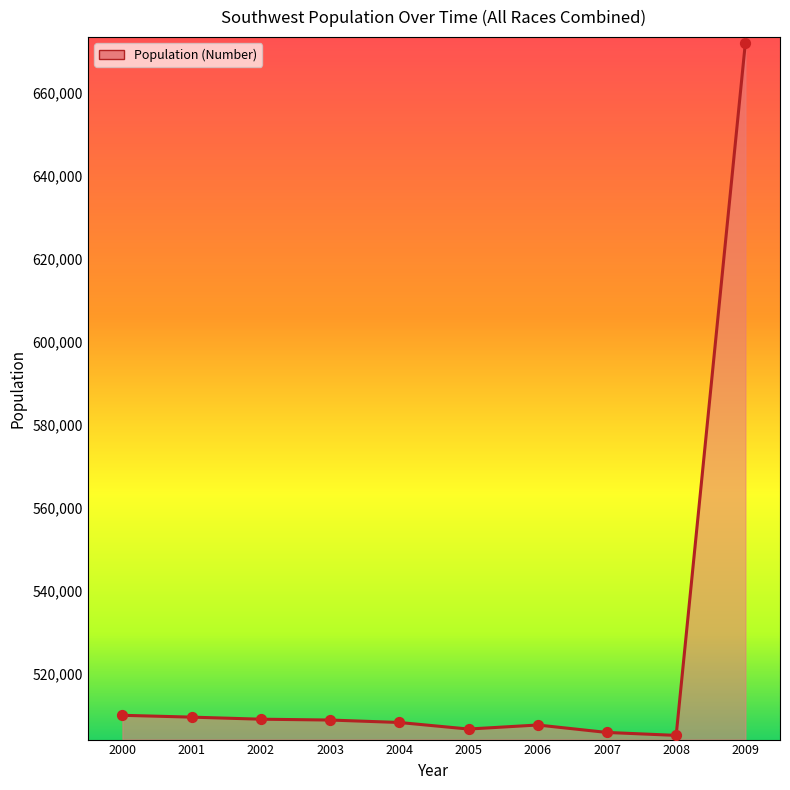

What is the ratio of the value at 2009 to the value at 2000?

1.3